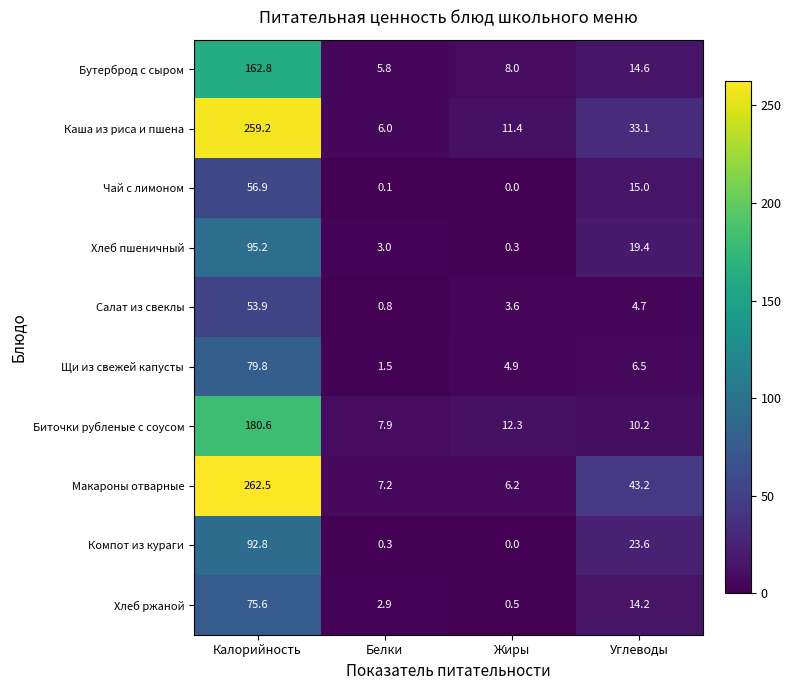

What is the sum of the Чай с лимоном values at Жиры and Углеводы?

15.0